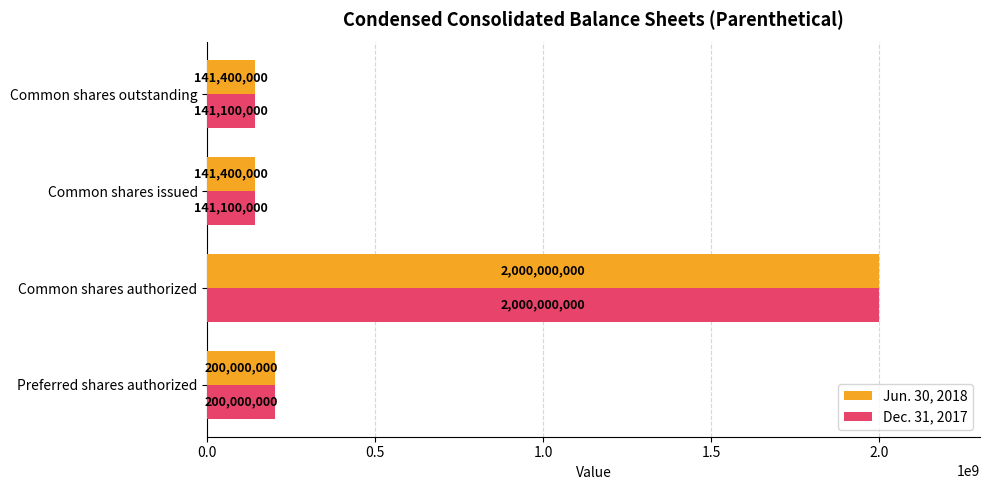

Which series has the widest spread of values?

Dec. 31, 2017